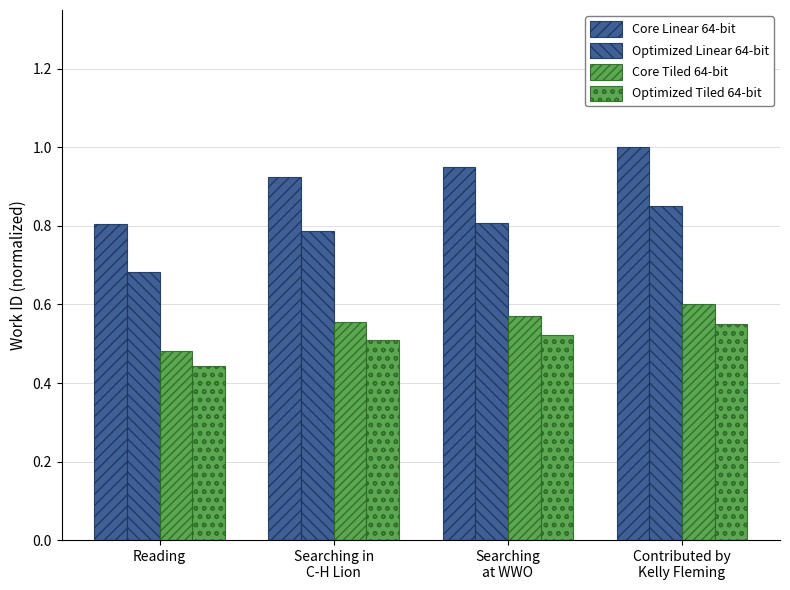

The value of Optimized Tiled 64-bit at Searching
at WWO is 0.5. True or false?

True